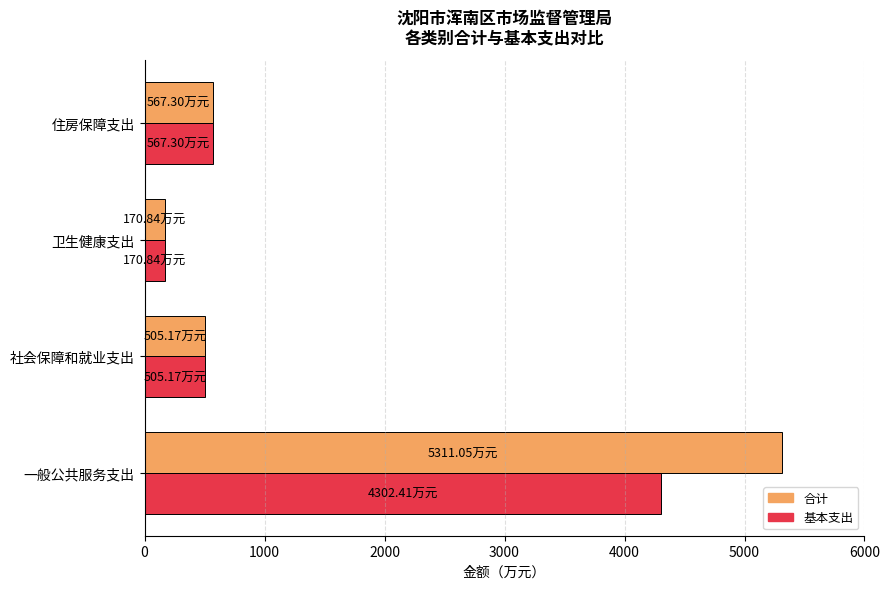

Rank the series at 一般公共服务支出 from highest to lowest value.

合计, 基本支出